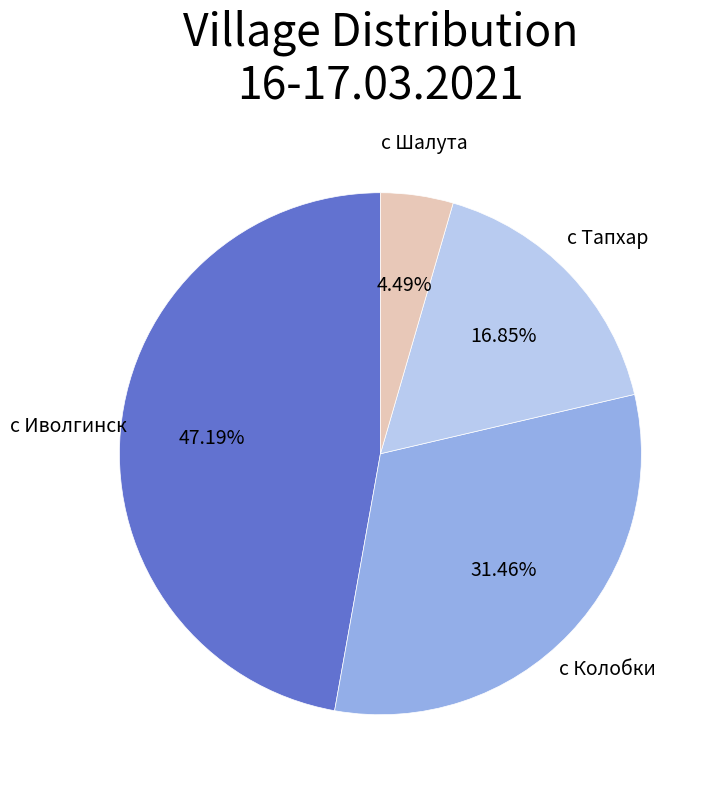

What is the smallest slice in the pie chart?

с Шалута